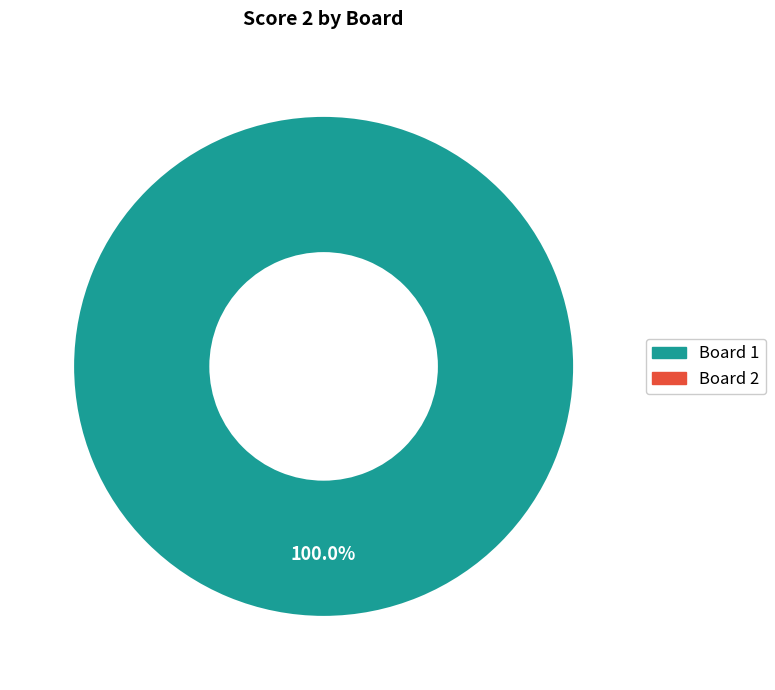

Is there any slice that represents more than half of the pie?

Yes